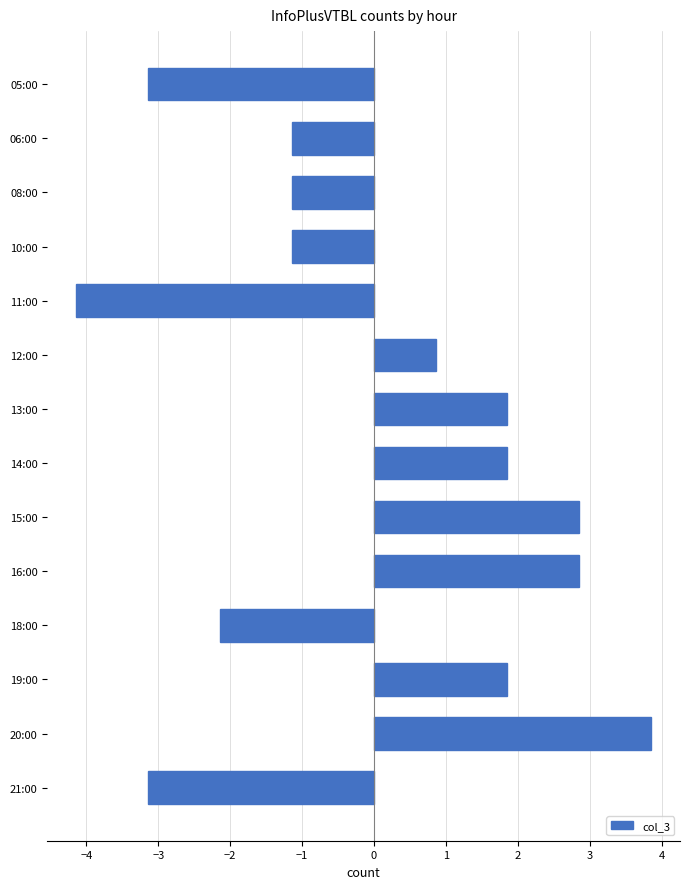

Count the number of categories in the chart.

14